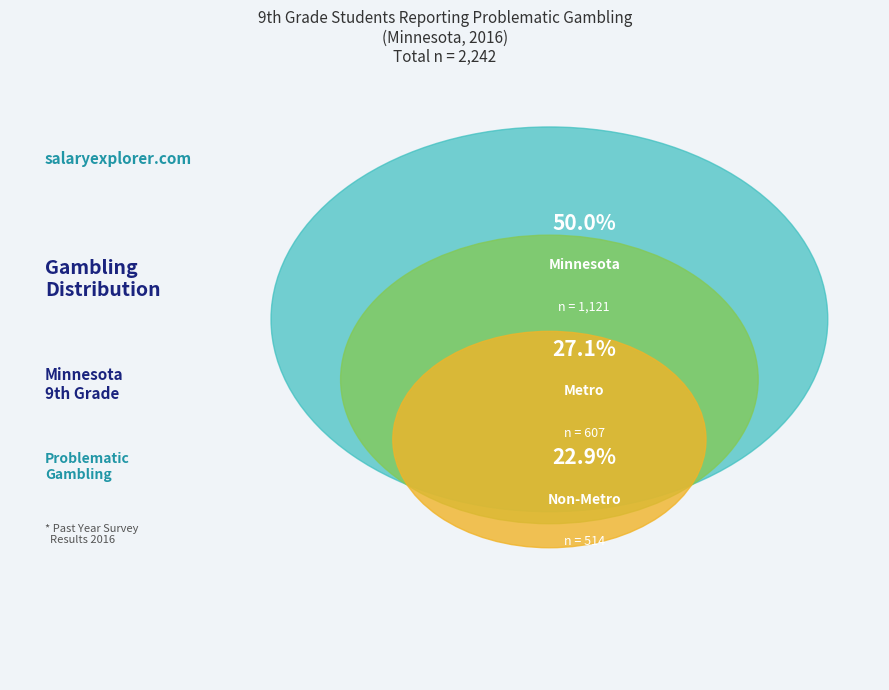

What percentage is the Metro slice, to the nearest percent?

27%